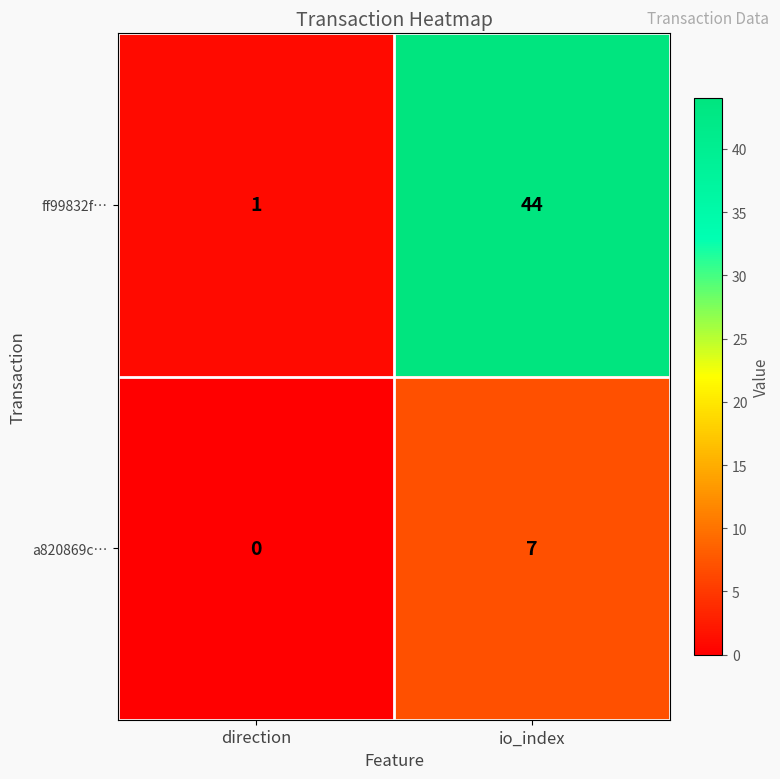

The value of a820869c… at direction is -4. True or false?

False